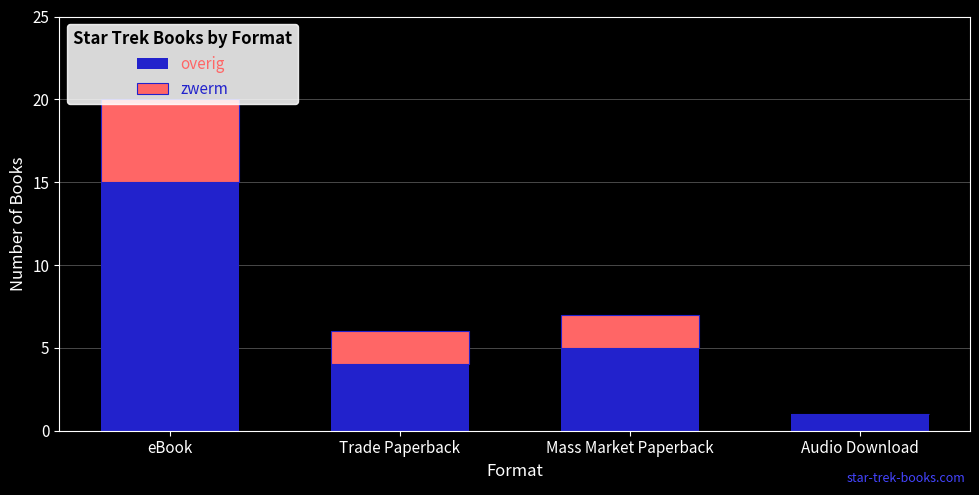

Where is overig nearest to the value 8?

Mass Market Paperback